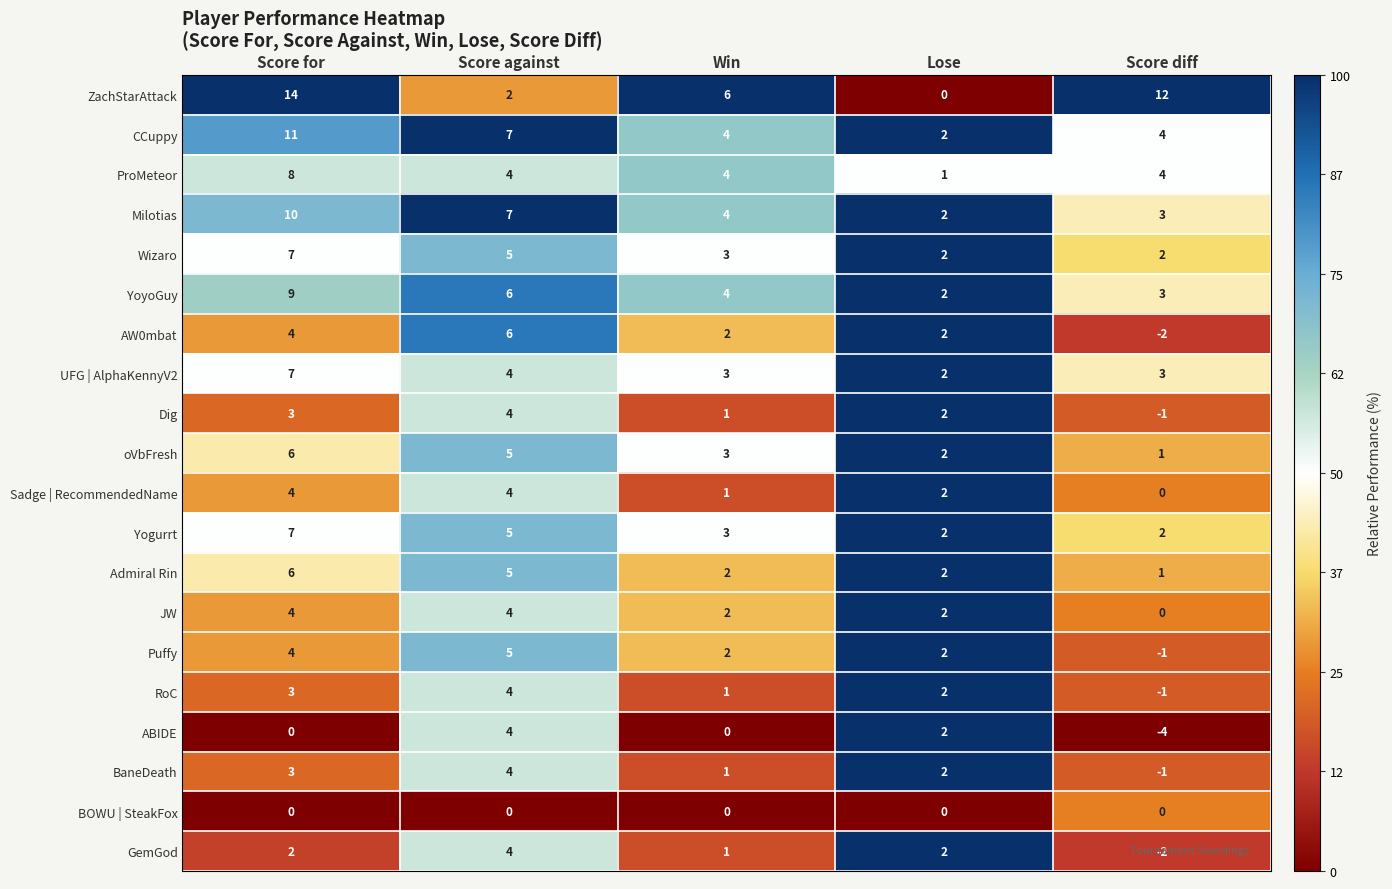

What is the sum of the Admiral Rin values at Lose and Win?

4